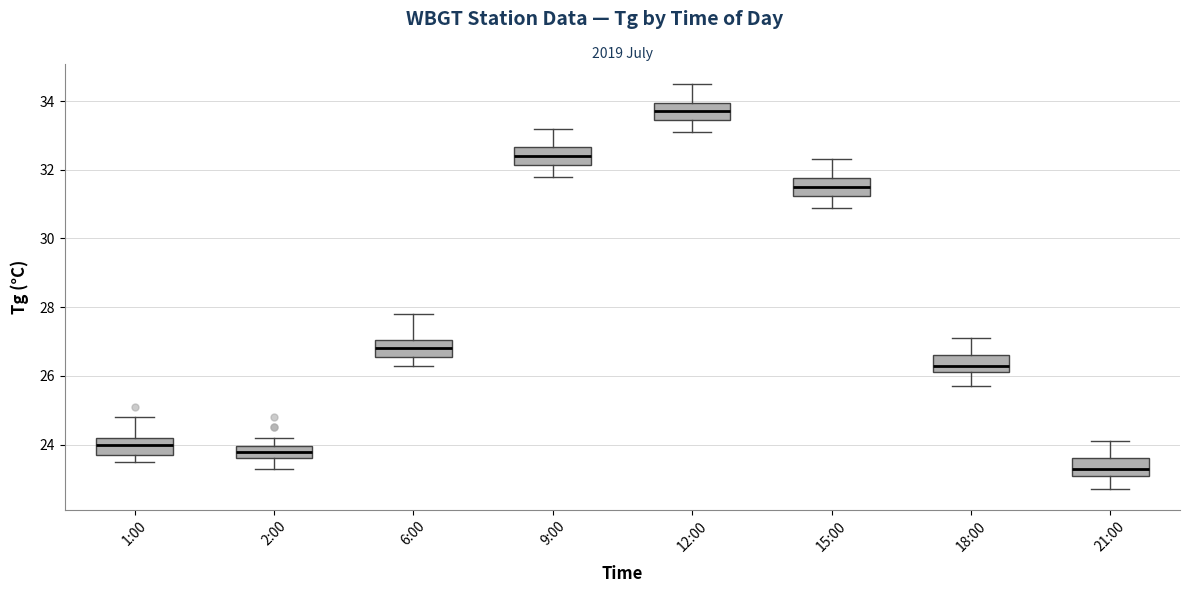

Which box has the highest median line?

12:00